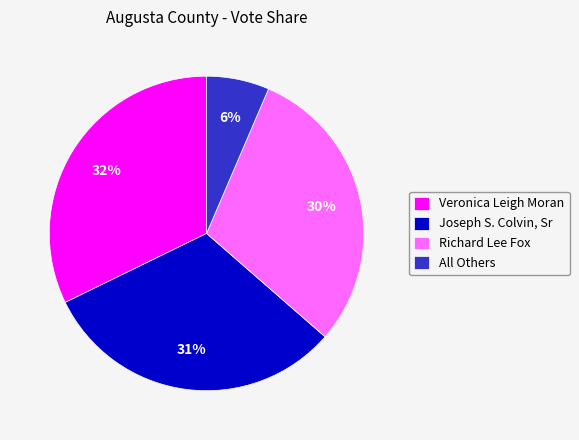

Do Veronica Leigh Moran and Richard Lee Fox together represent more than half of the pie?

Yes